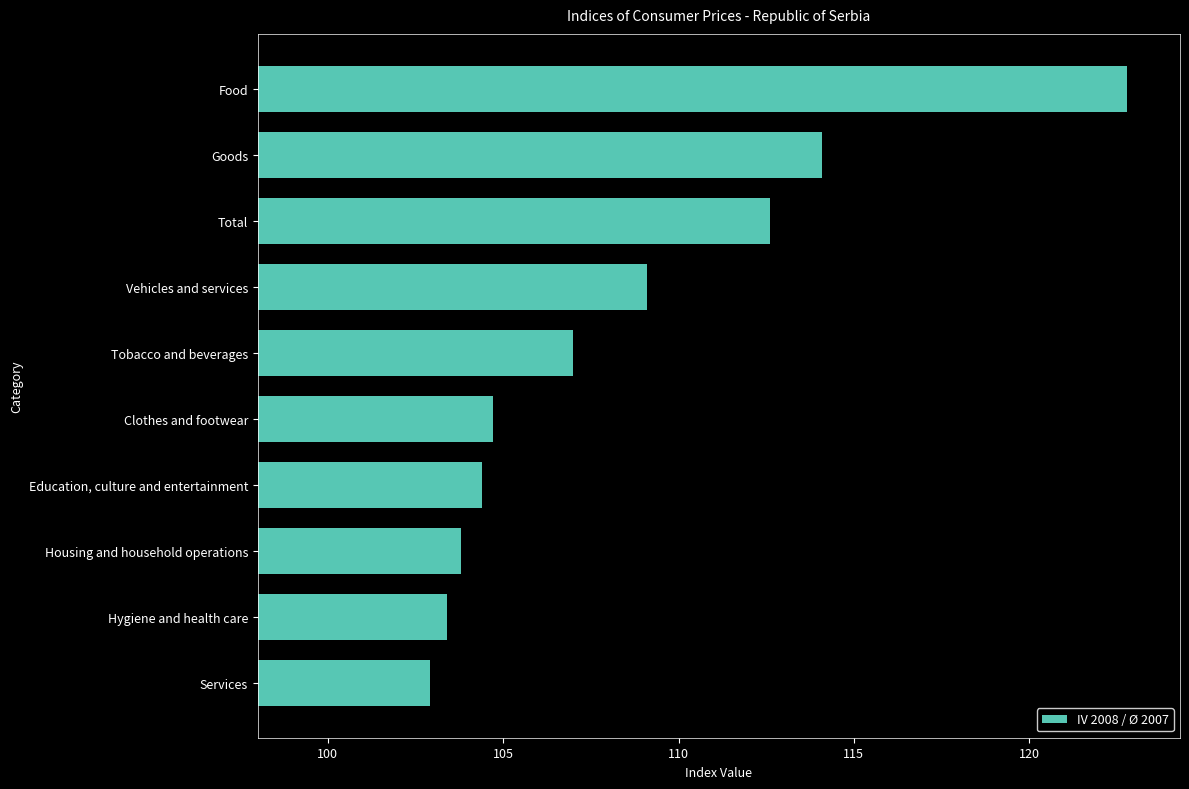

Which label corresponds to the largest value in the chart?

Food